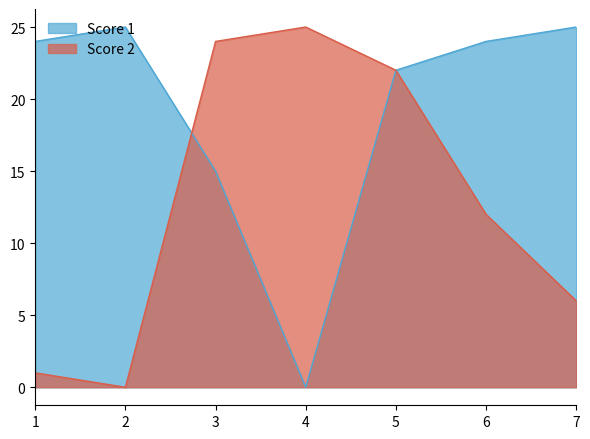

What is the value of the Score 2 point at the 7th from the left?

6